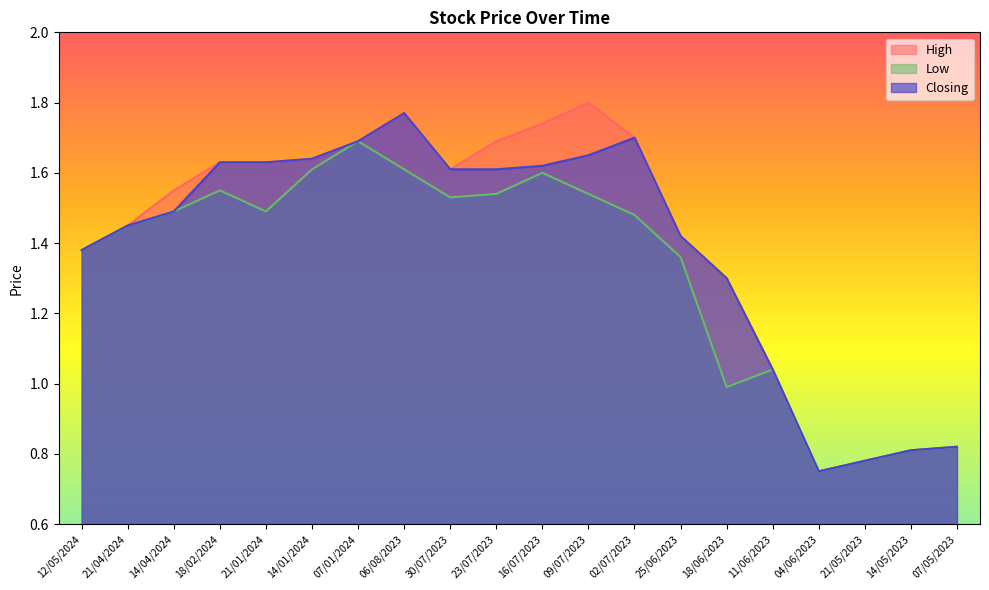

What is the total value across all series at 30/07/2023?

4.8